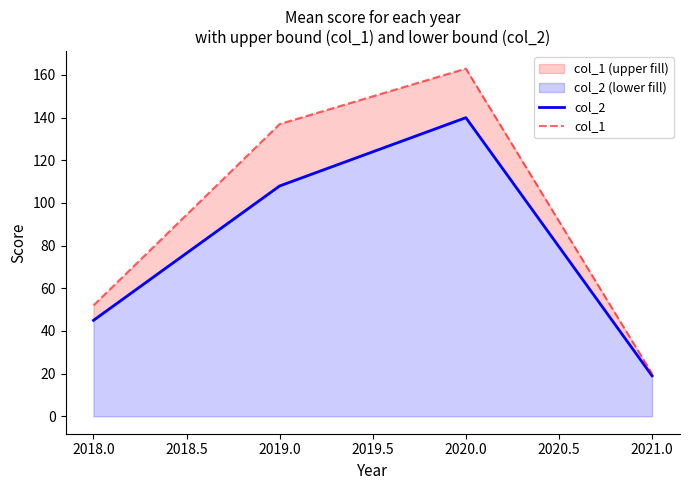

What is the smallest value displayed?

19